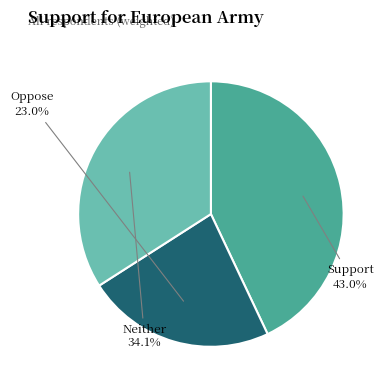

Does any single category account for the majority?

No